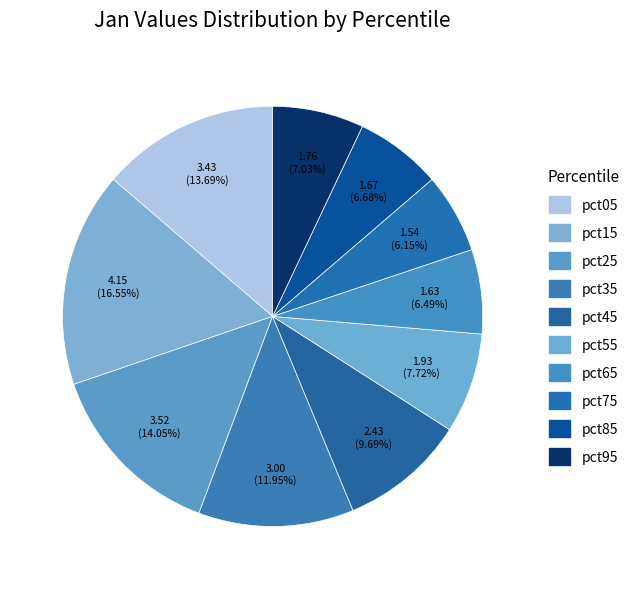

How many segments does this pie chart have?

10